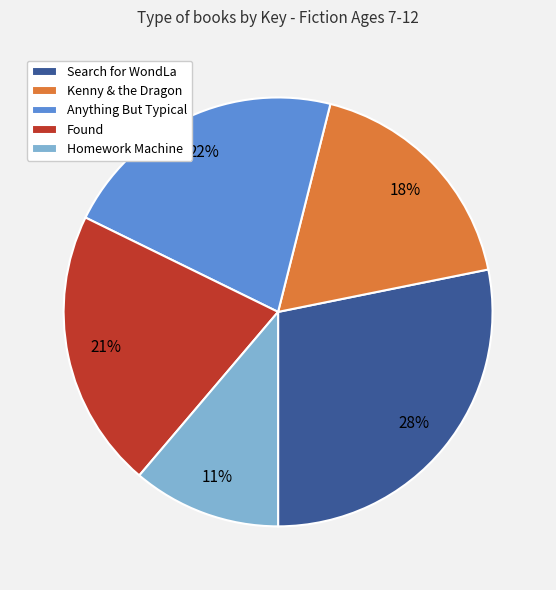

To the nearest percent, what is the difference between the largest and smallest slice percentages?

17%